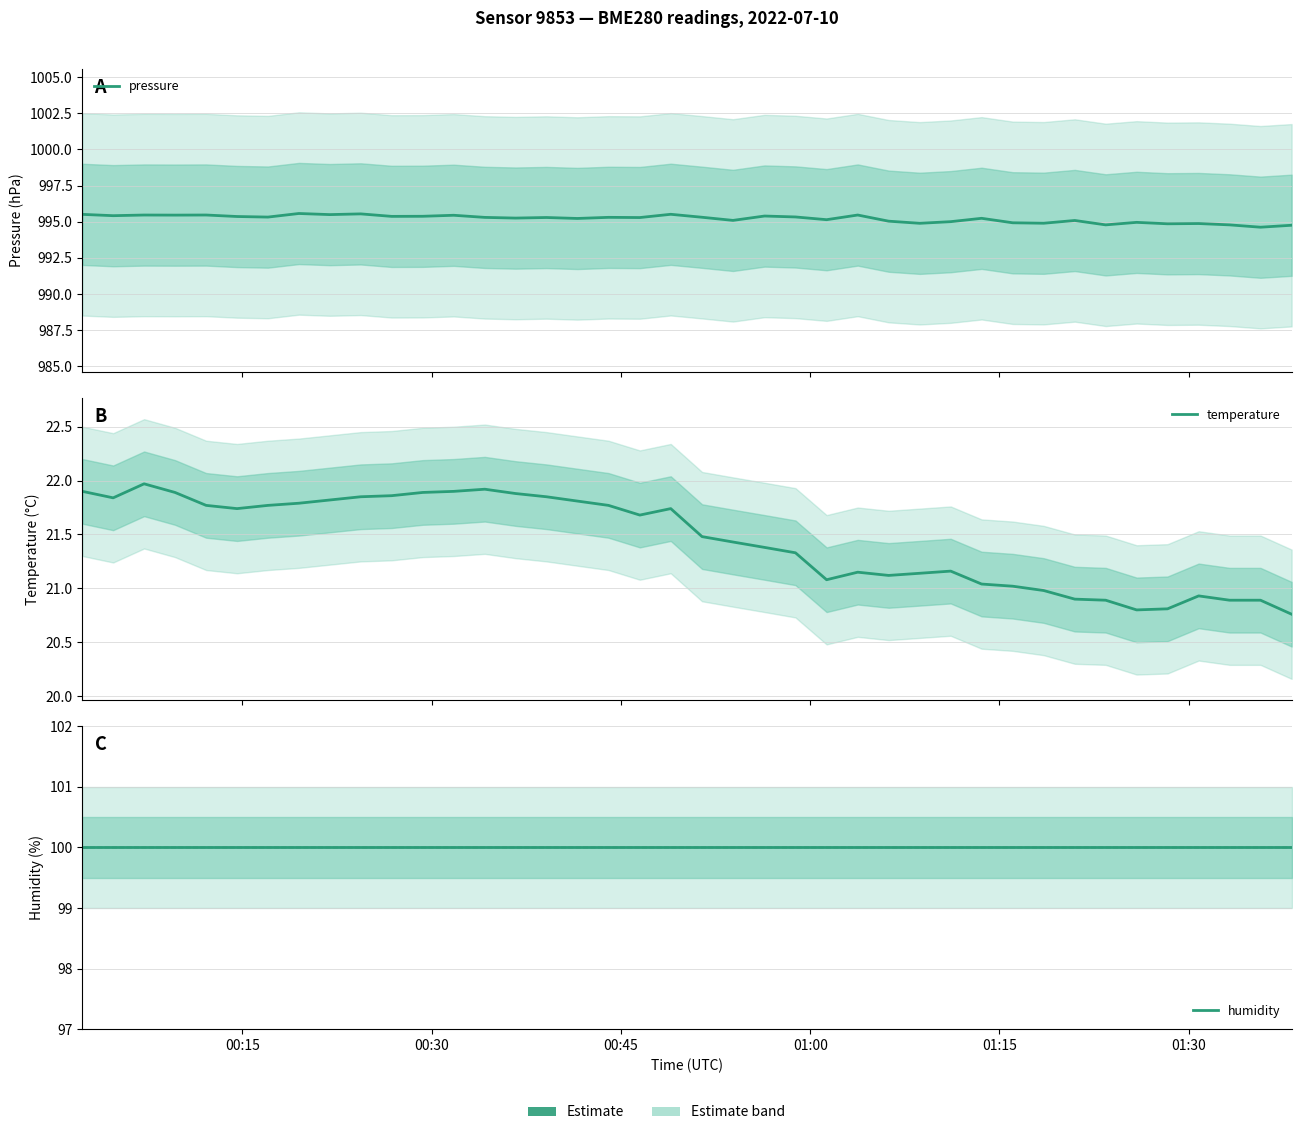

At how many categories does at least one series exceed 716?

40